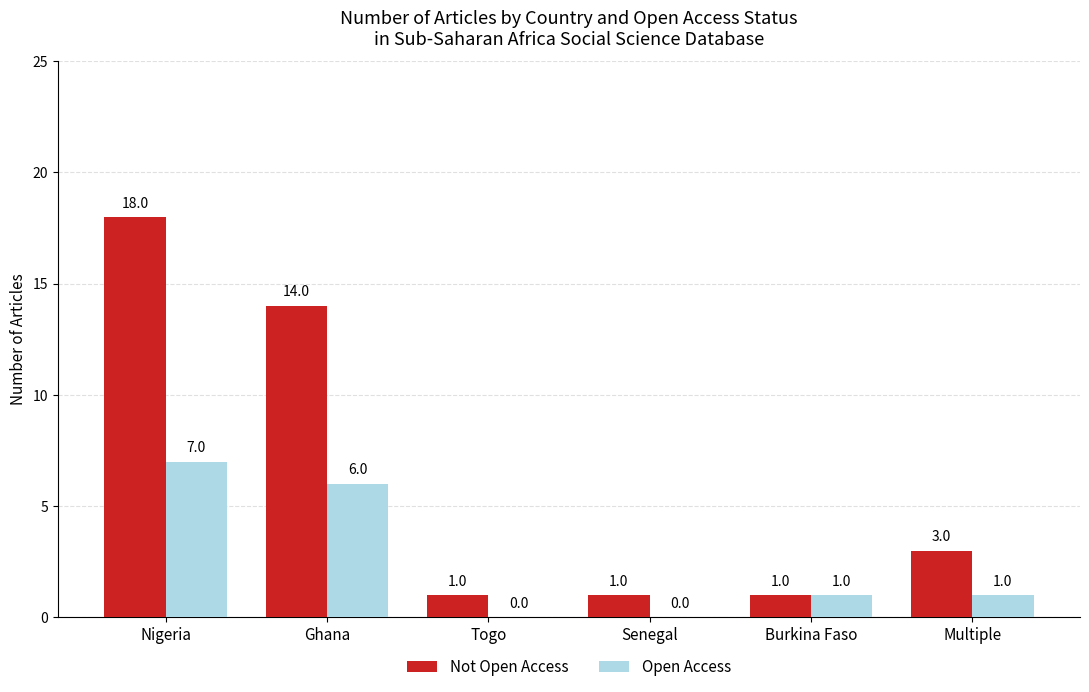

What are all the series names shown in the legend?

Not Open Access, Open Access